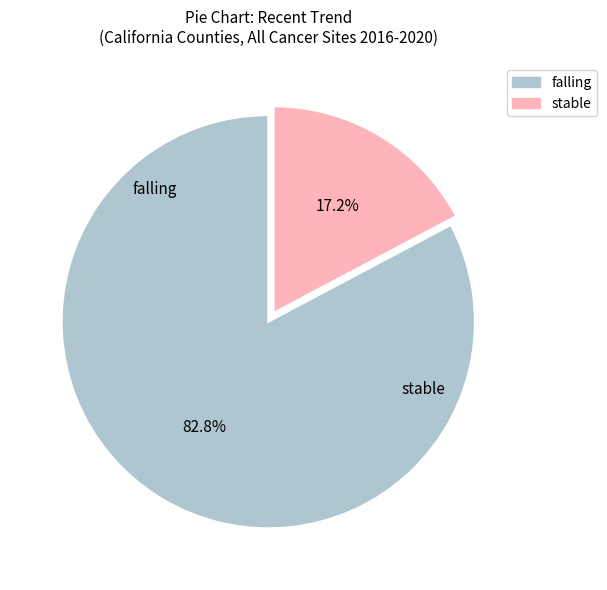

To the nearest percent, what is the average slice percentage?

50%